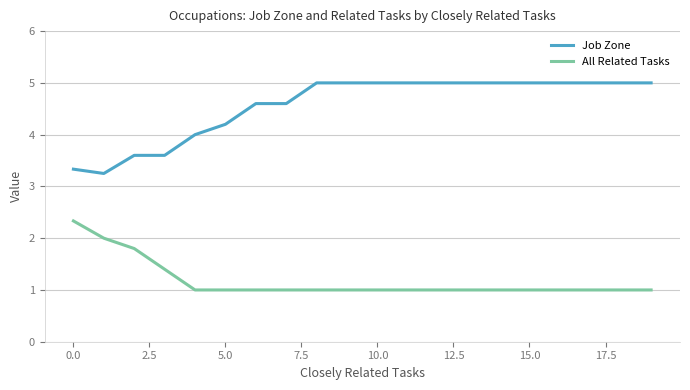

Count the number of categories in the chart.

20